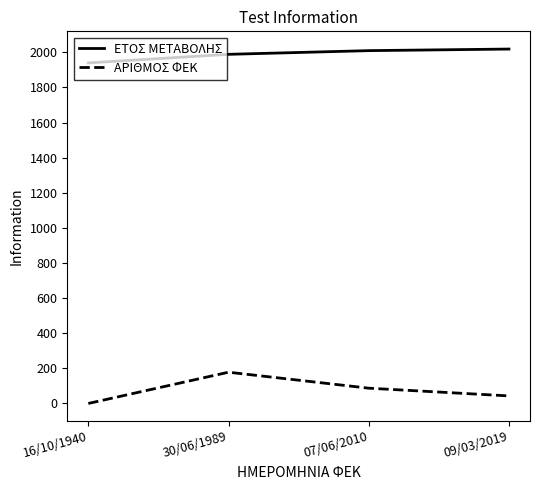

Is it true that ΑΡΙΘΜΟΣ ΦΕΚ equals 116 at 16/10/1940?

False